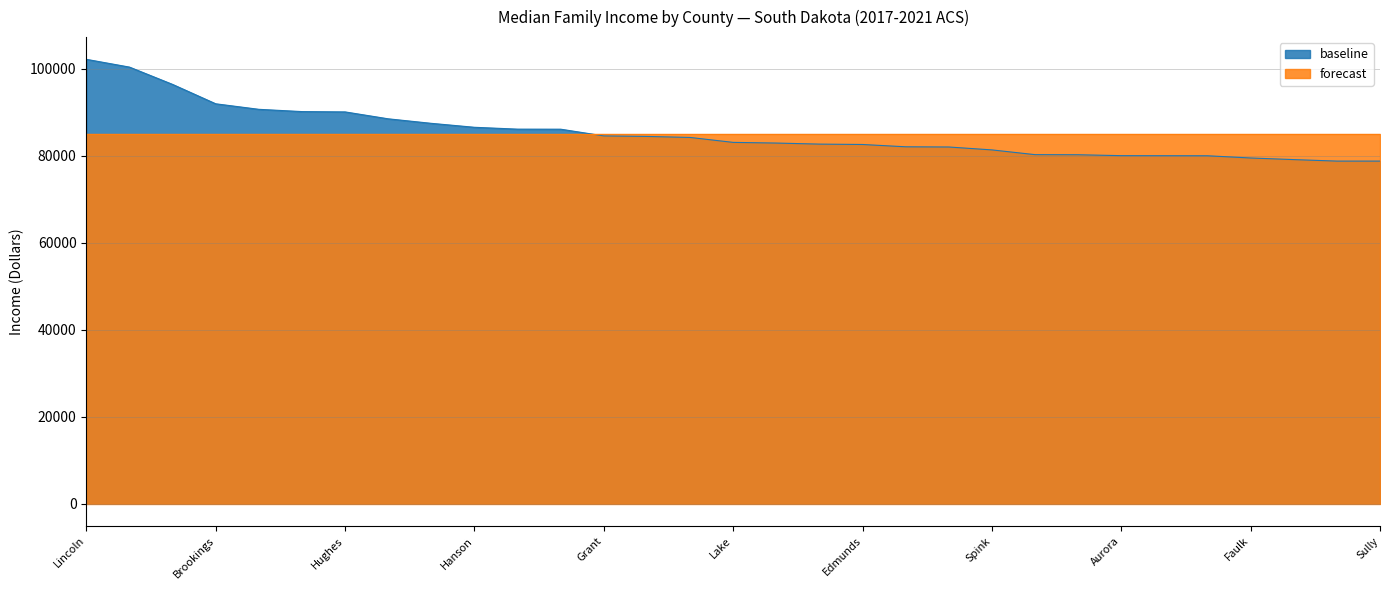

Reading left to right, what are all the values shown in this chart?

102136	100349	96371	91917	90647	90125	90053	88465	87426	86518	86092	86081	84539	84417	84183	83050	82895	82653	82566	82037	81989	81321	80231	80208	80000	79986	79972	79464	79093	78750	78750